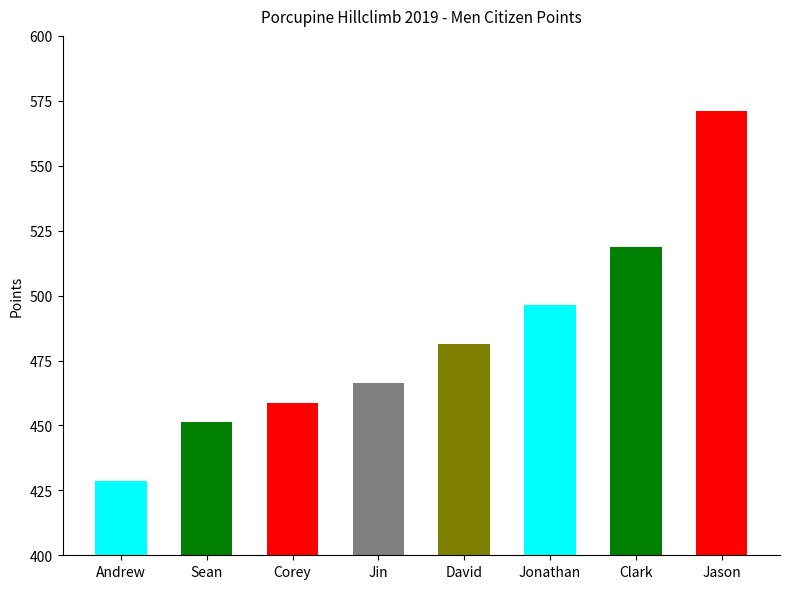

What position from the right is Andrew?

8